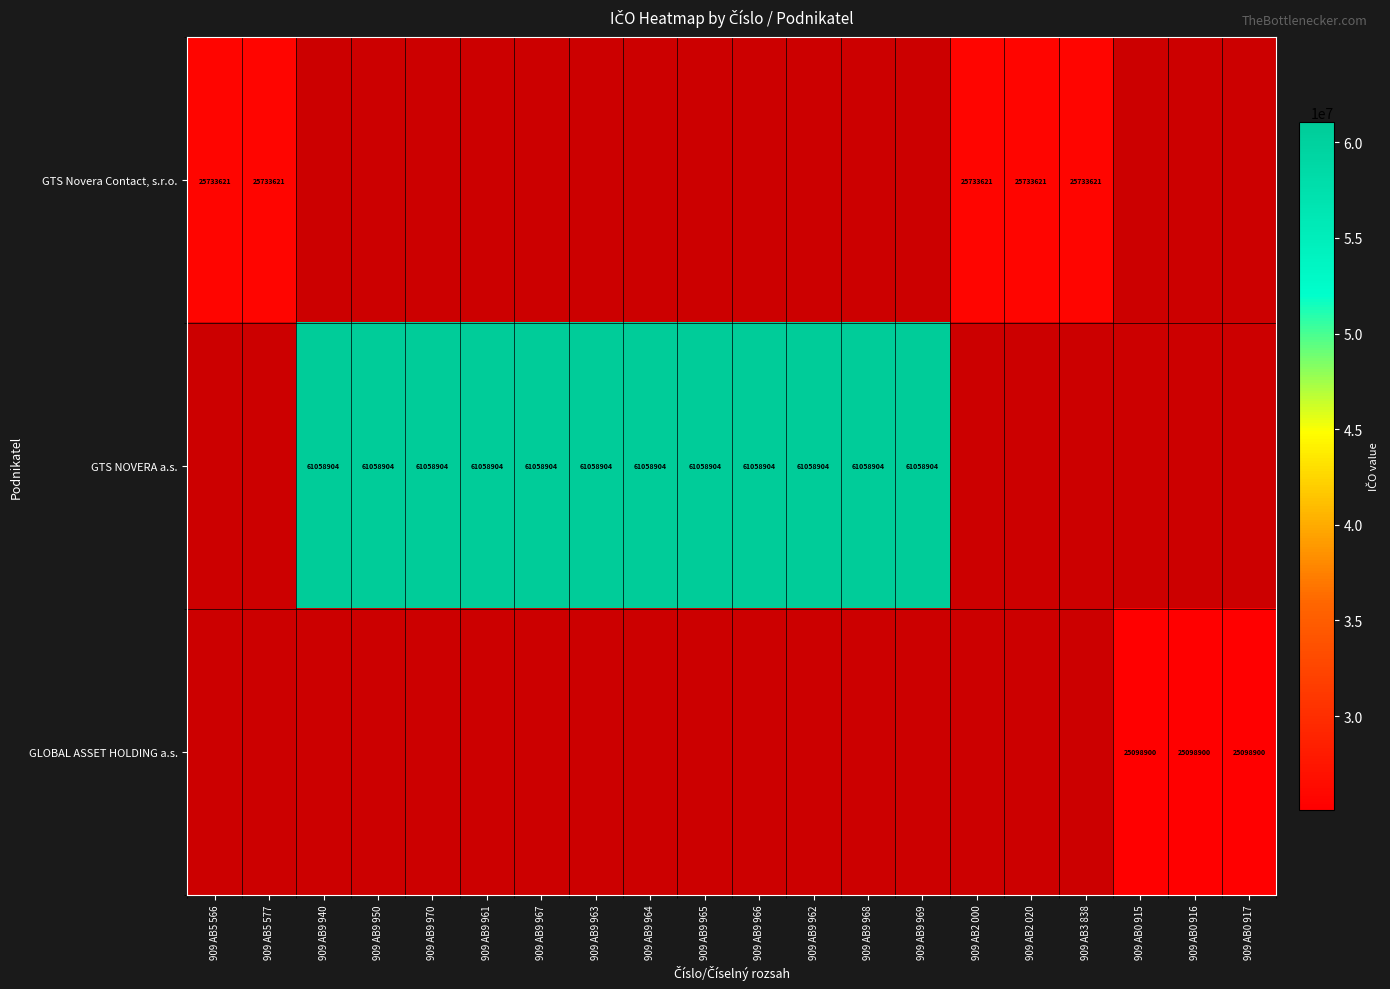

True or false: GTS NOVERA a.s. has a value of 104750083 at 909 AB9 969.

False